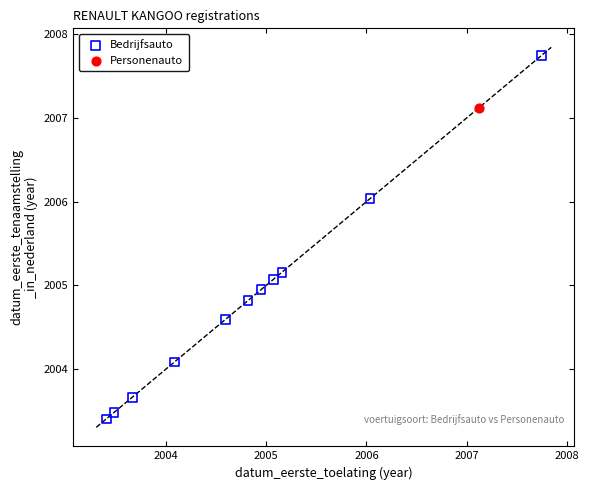

What are all the series names shown in the legend?

Bedrijfsauto, Personenauto